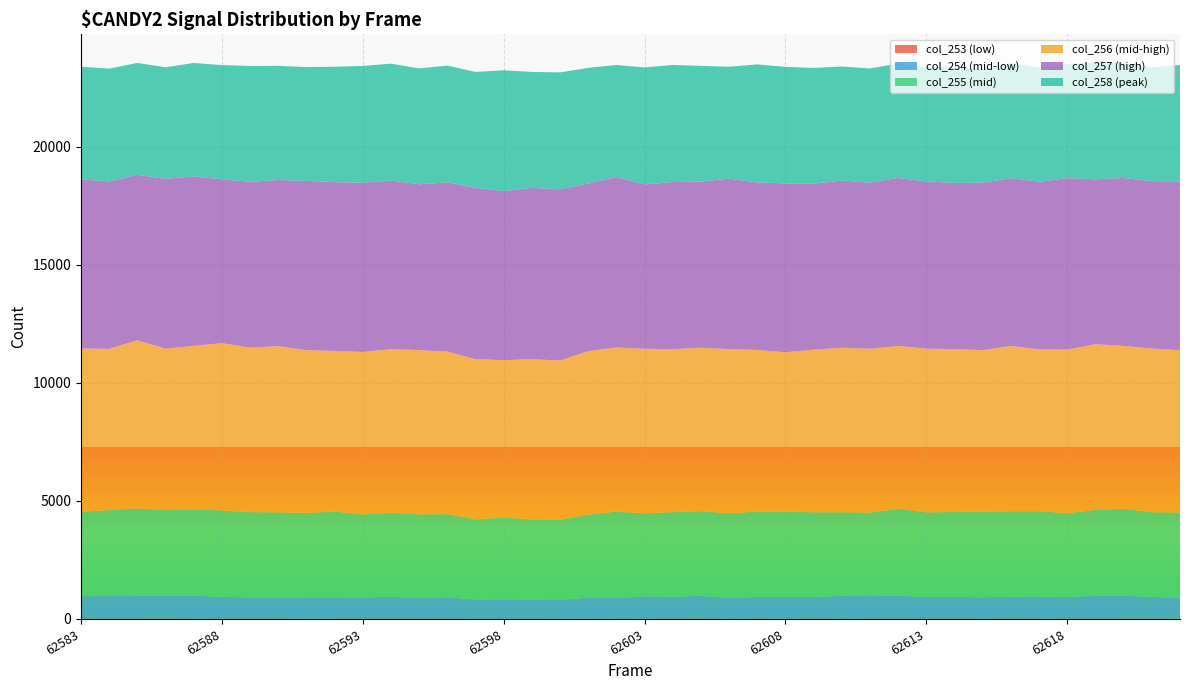

Reading left to right, list all the values displayed in this chart.

col_253: 11	10	11	15	5	11	10	12	5	8	10	9	10	10	5	2	4	6	8	4	7	9	13	4	9	6	13	4	9	13	8	10	6	13	7	9	8	13	16	6
col_254: 953	958	964	961	979	924	904	878	912	909	895	931	869	909	814	829	814	797	897	882	956	932	968	882	920	919	924	973	961	974	919	923	912	931	945	921	973	974	919	880
col_255: 3570	3639	3705	3627	3654	3657	3608	3622	3571	3625	3517	3558	3549	3517	3395	3463	3395	3399	3509	3657	3510	3579	3584	3584	3616	3616	3579	3539	3531	3675	3584	3595	3616	3616	3608	3548	3631	3675	3584	3616
col_256: 6918	6828	7118	6842	6924	7084	6962	7038	6892	6806	6882	6923	6954	6882	6784	6661	6784	6738	6925	6953	6964	6901	6920	6953	6845	6749	6883	6968	6937	6896	6932	6895	6845	6997	6854	6926	7020	6896	6932	6869
col_257: 7154	7088	7000	7189	7171	6939	7019	7033	7167	7143	7164	7138	7019	7164	7253	7159	7253	7250	7097	7216	6961	7077	7029	7216	7092	7150	7029	7073	7031	7112	7079	7039	7092	7099	7092	7259	6981	7112	7079	7157
col_258: 4775	4775	4742	4720	4805	4832	4908	4832	4816	4886	4944	4949	4908	4944	4908	5114	4908	4949	4895	4739	4951	4955	4900	4739	4994	4933	4900	4830	4836	4849	4836	4900	4800	4884	4836	4836	4958	4849	4822	4922